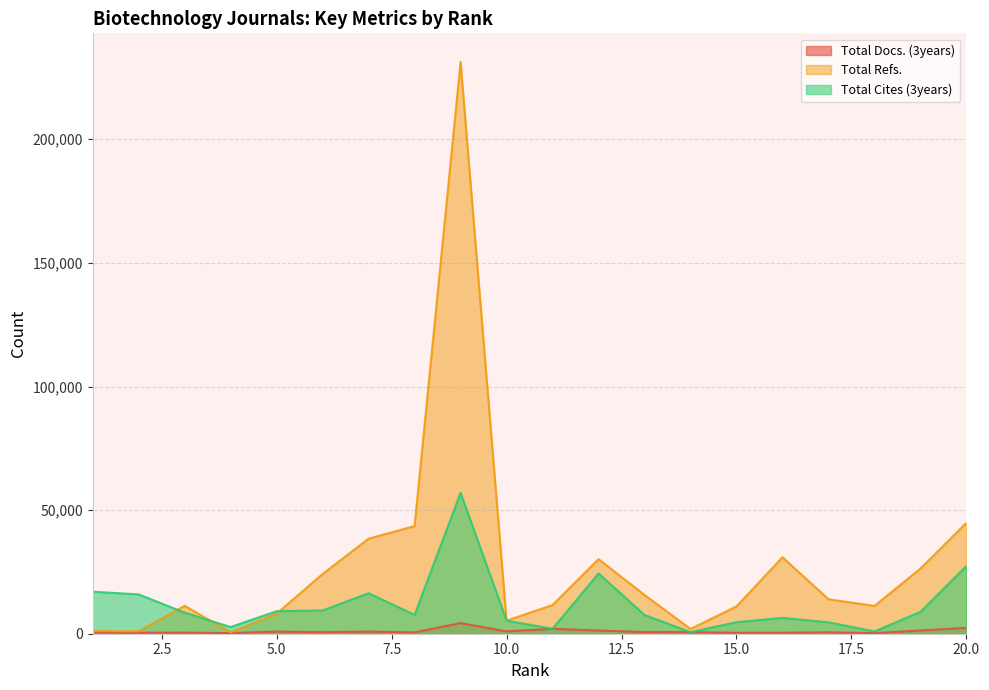

Does the chart display data point markers on the line(s)?

No